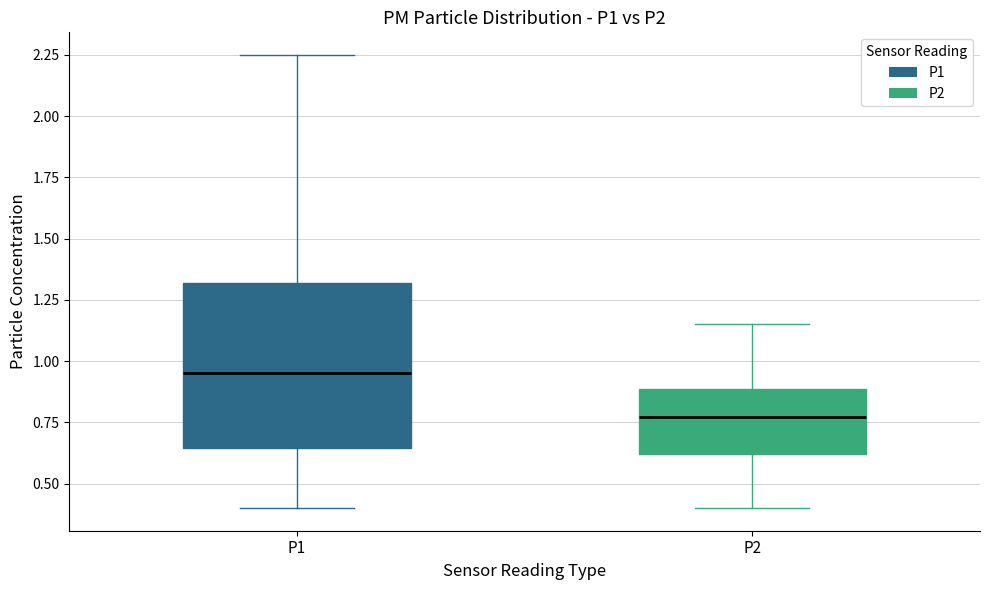

Reading left to right, read every box against the y-axis: the position of its median line, the range the box covers, and the ends of its whiskers. The values are not printed on the chart, so give them approximately, as read against the axis.

P1: median 0.95, box 0.65 to 1.30, whiskers 0.40 to 2.25
P2: median 0.75, box 0.60 to 0.90, whiskers 0.40 to 1.15